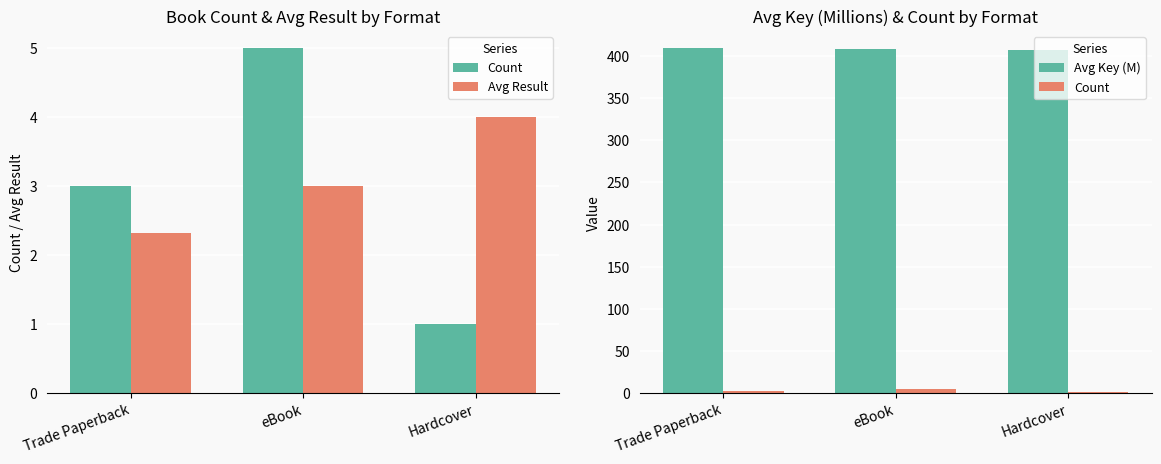

At Hardcover, list the series in order from smallest to largest.

Count, Avg Result, Avg Key (M)